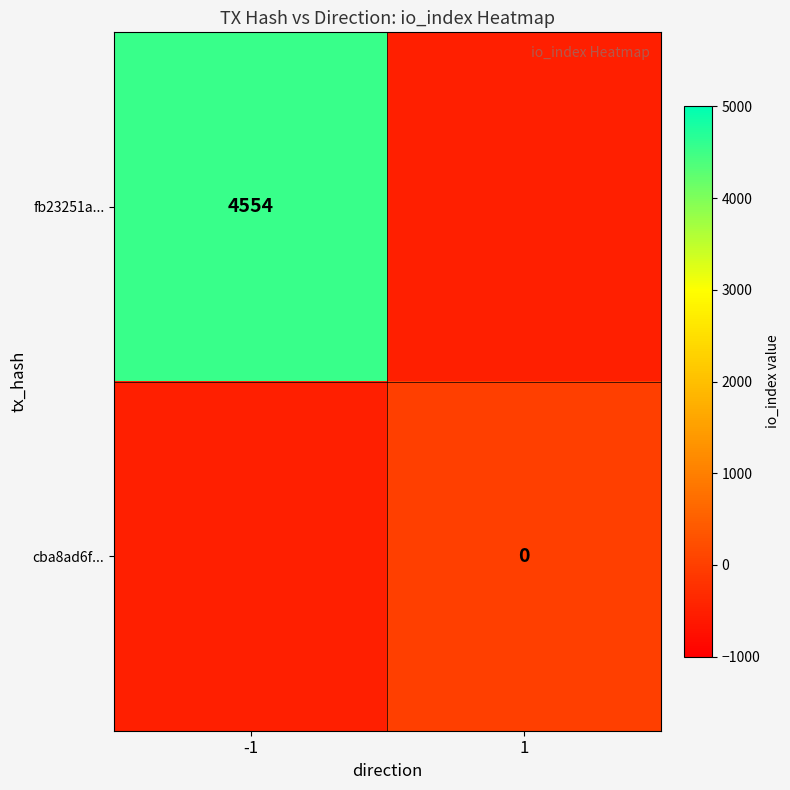

The value of fb23251a... at -1 is 1073. True or false?

False